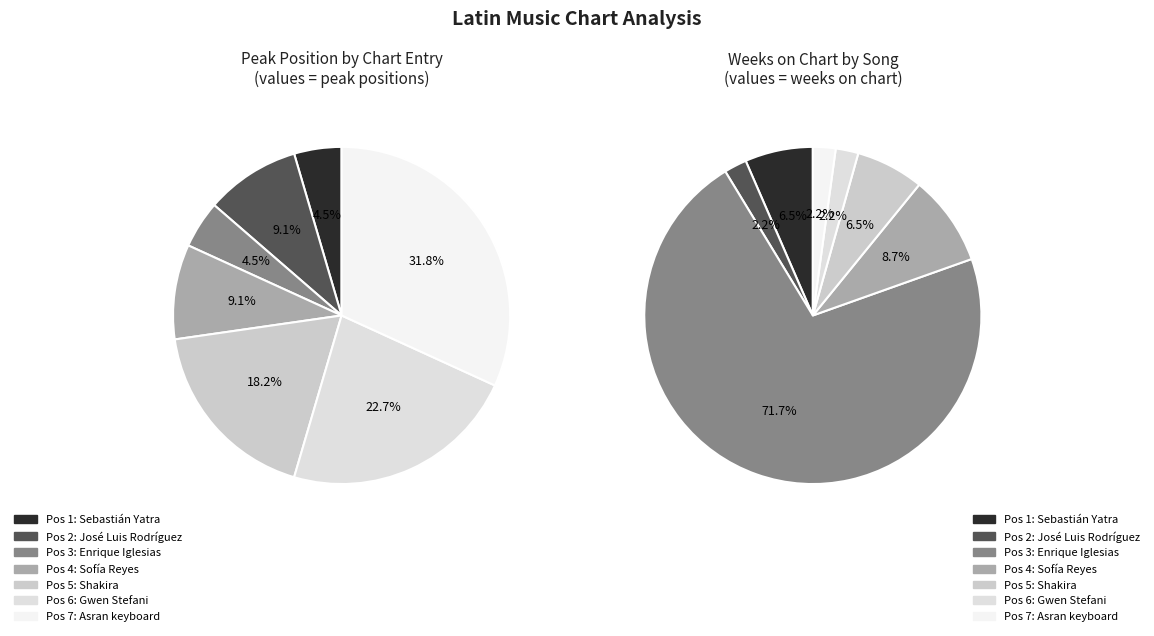

How many slices are in this pie chart?

7